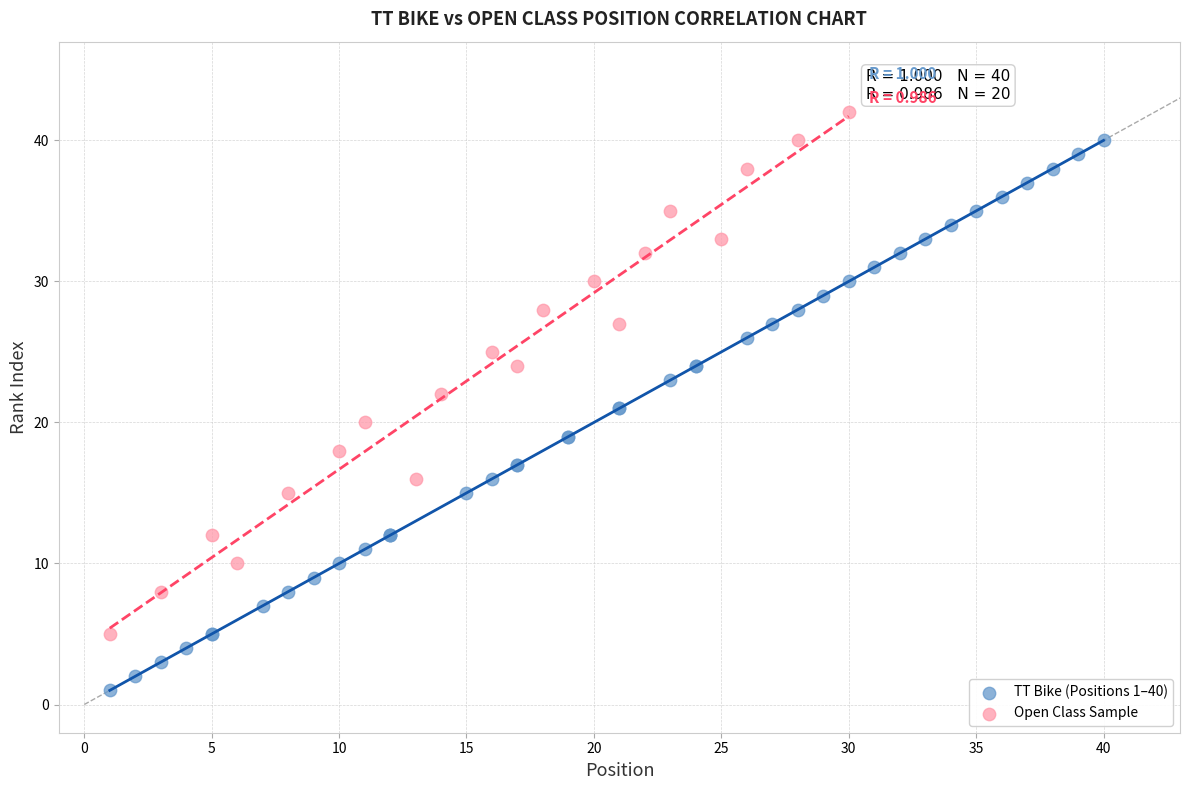

Which series reaches the maximum Y coordinate?

Open Class Sample